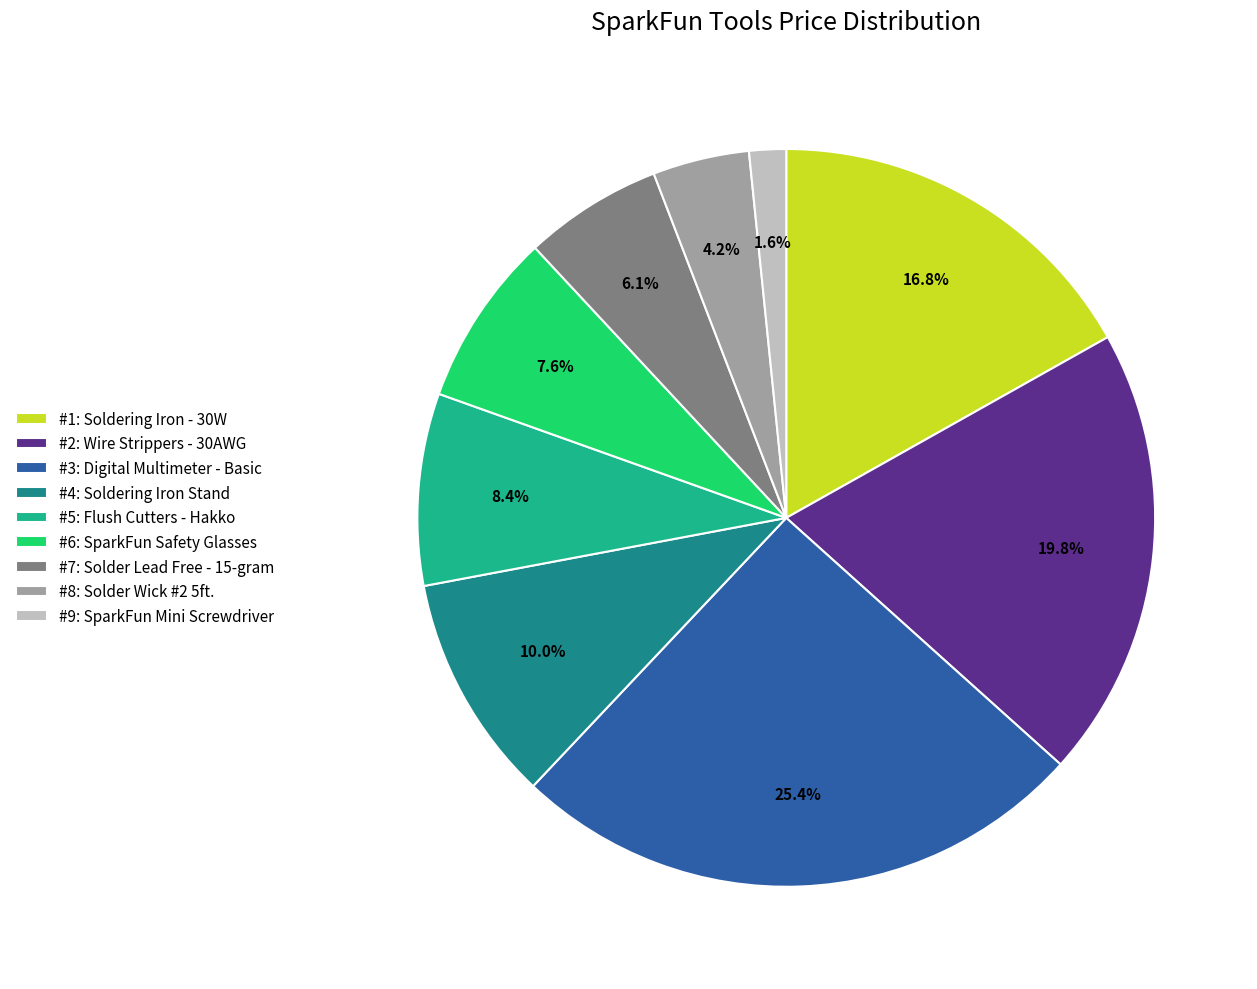

How much of the chart is everything except #5: Flush Cutters - Hakko?

91.6%